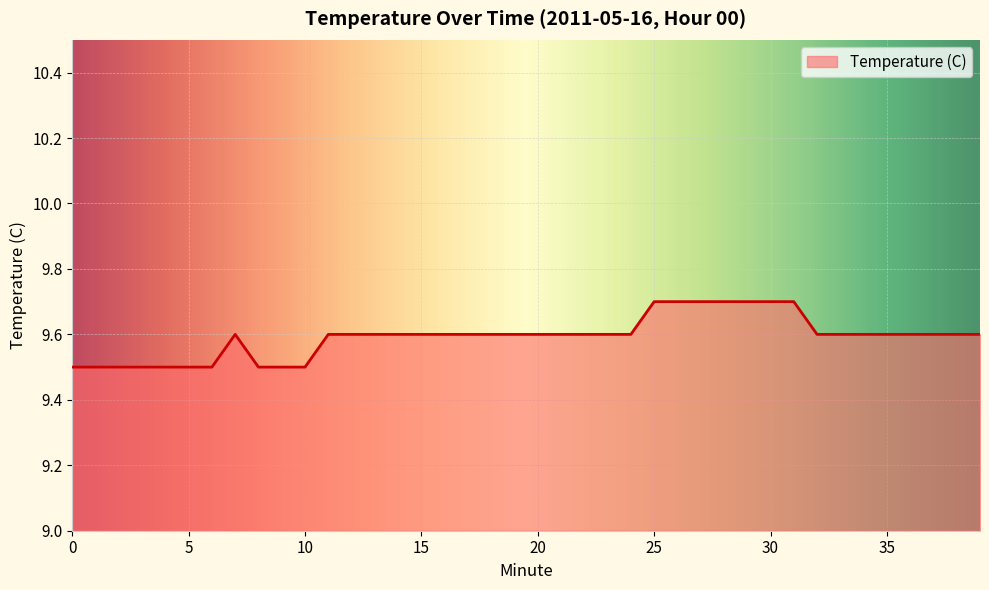

What is the smallest value displayed?

9.5